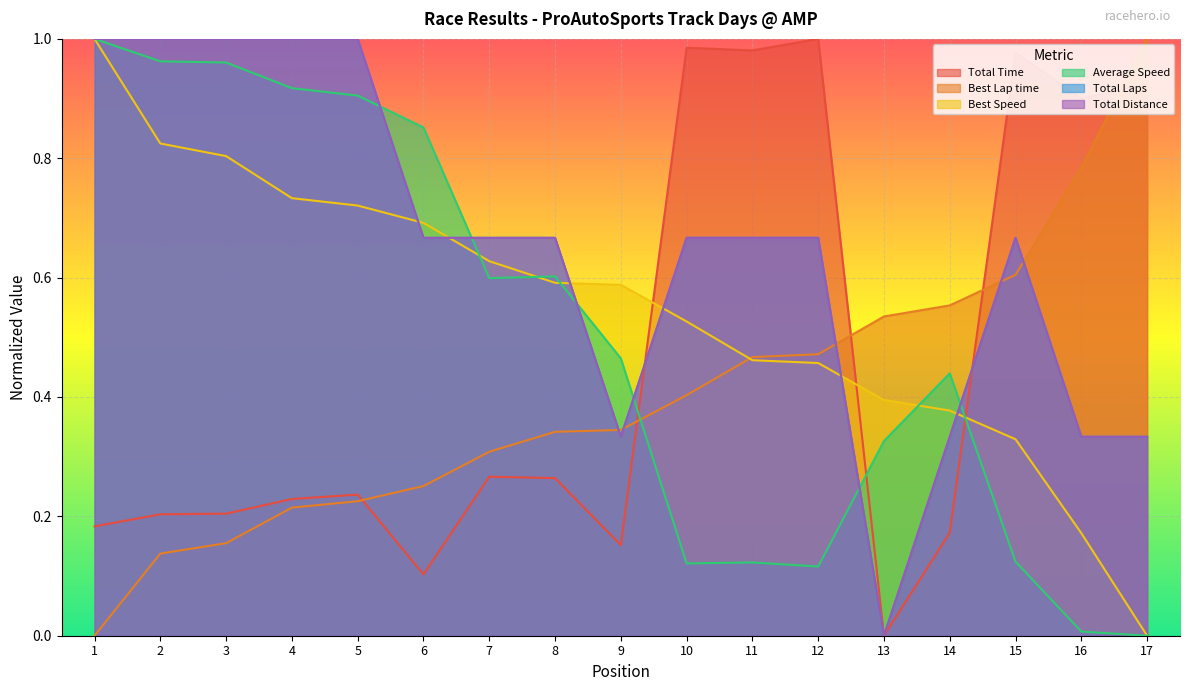

How many Total Distance values are between 0 and 1?

17